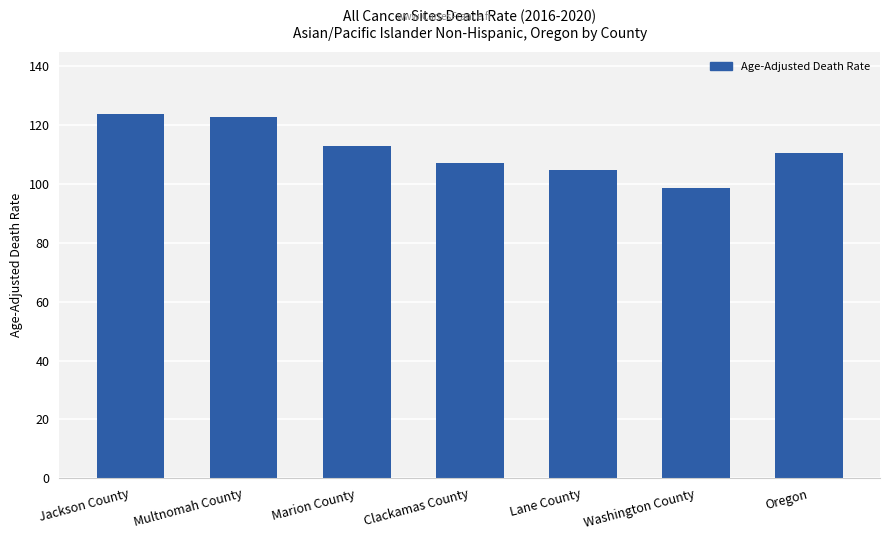

Reading left to right, what are all the values shown in this chart?

Jackson County=123.8	Multnomah County=122.9	Marion County=113.0	Clackamas County=107.3	Lane County=104.8	Washington County=98.5	Oregon=110.6